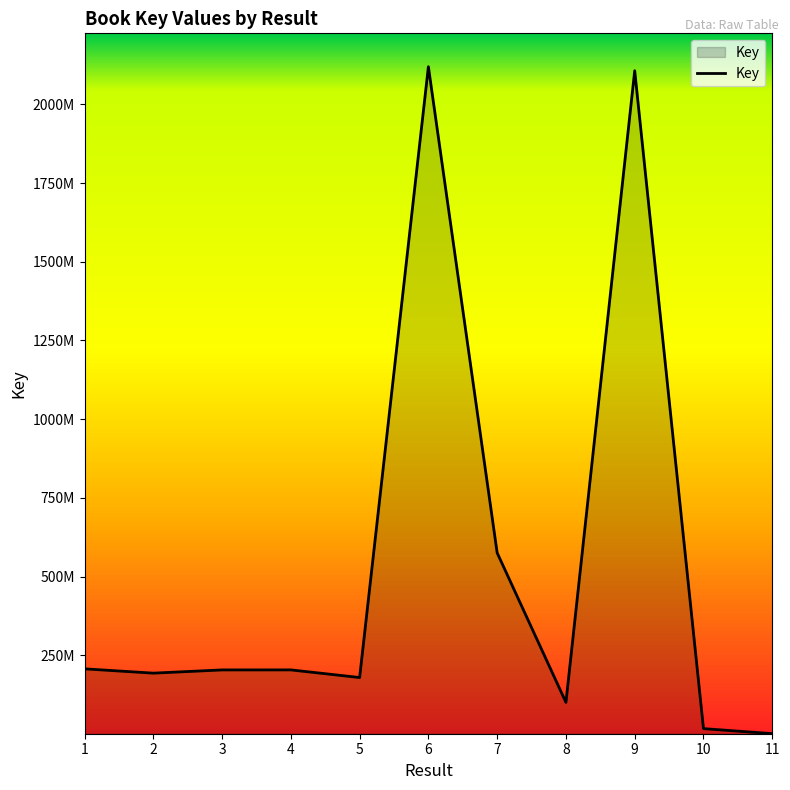

True or false: there are more than 1 points higher than both neighbors.

True